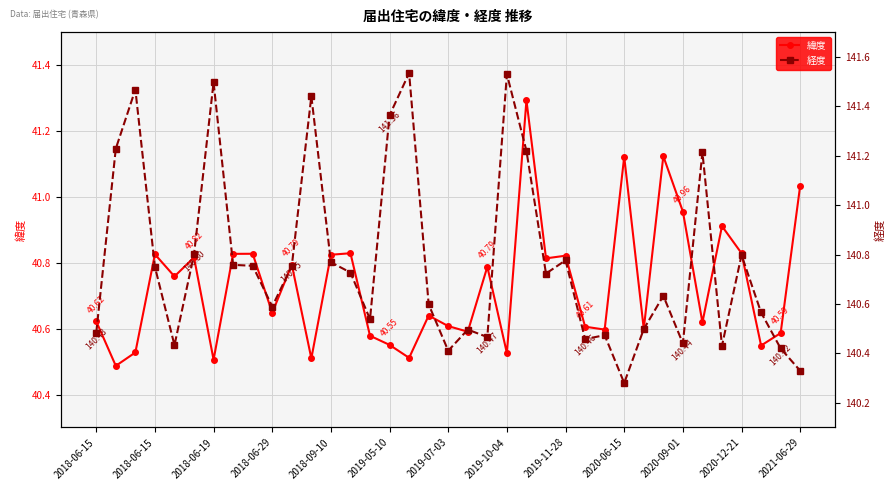

Which series changed the most between 17 and 22?

緯度